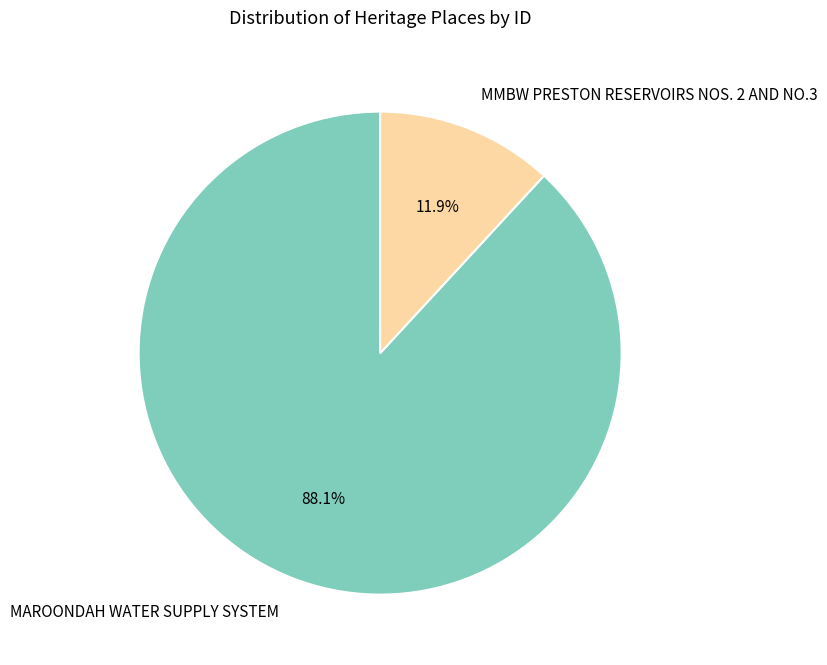

Which slice represents more than half of the pie?

MAROONDAH WATER SUPPLY SYSTEM